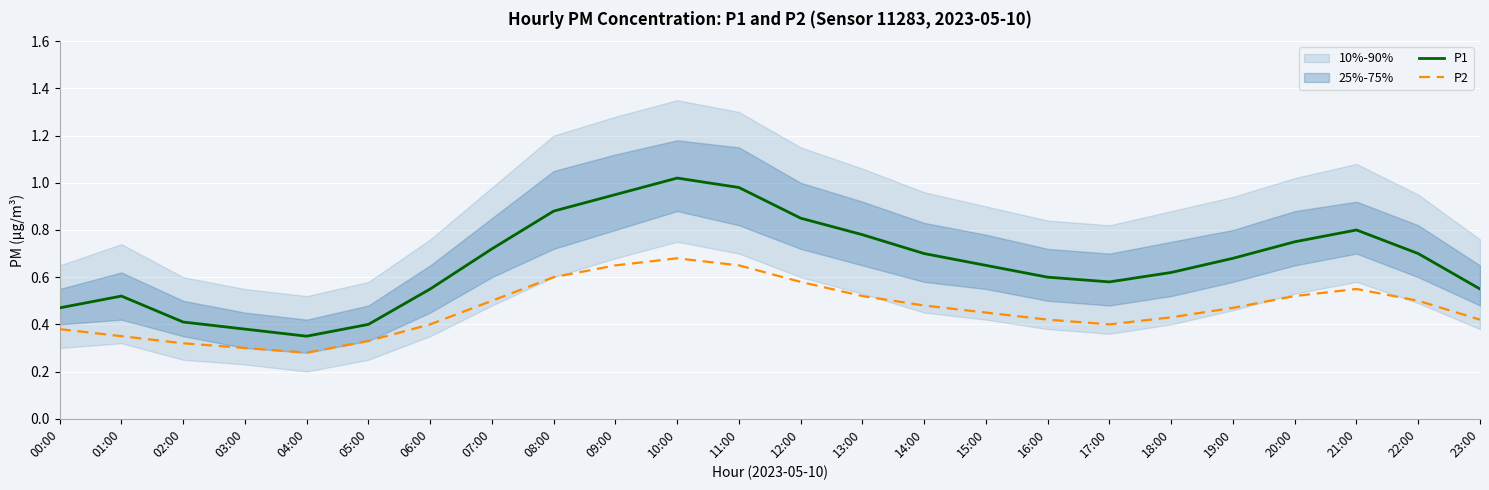

What is the difference between the maximum and minimum values in the P1 series?

0.7